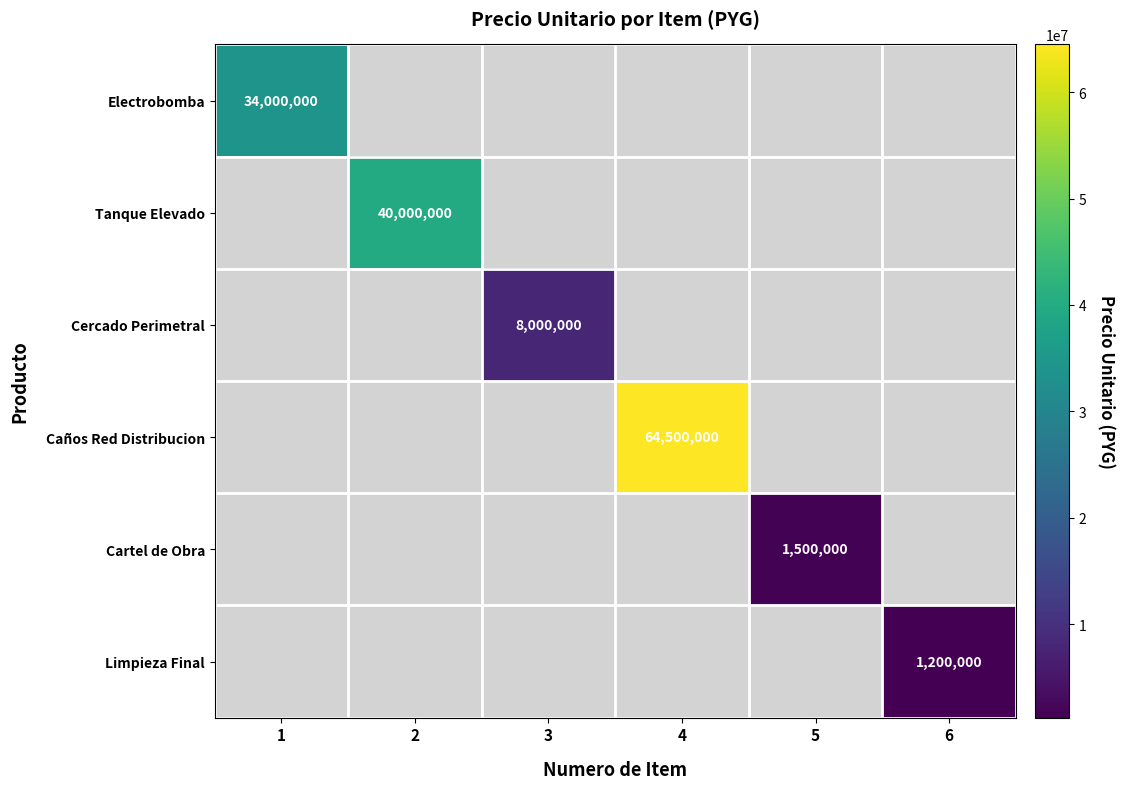

At how many categories does at least one series exceed 28007155?

3